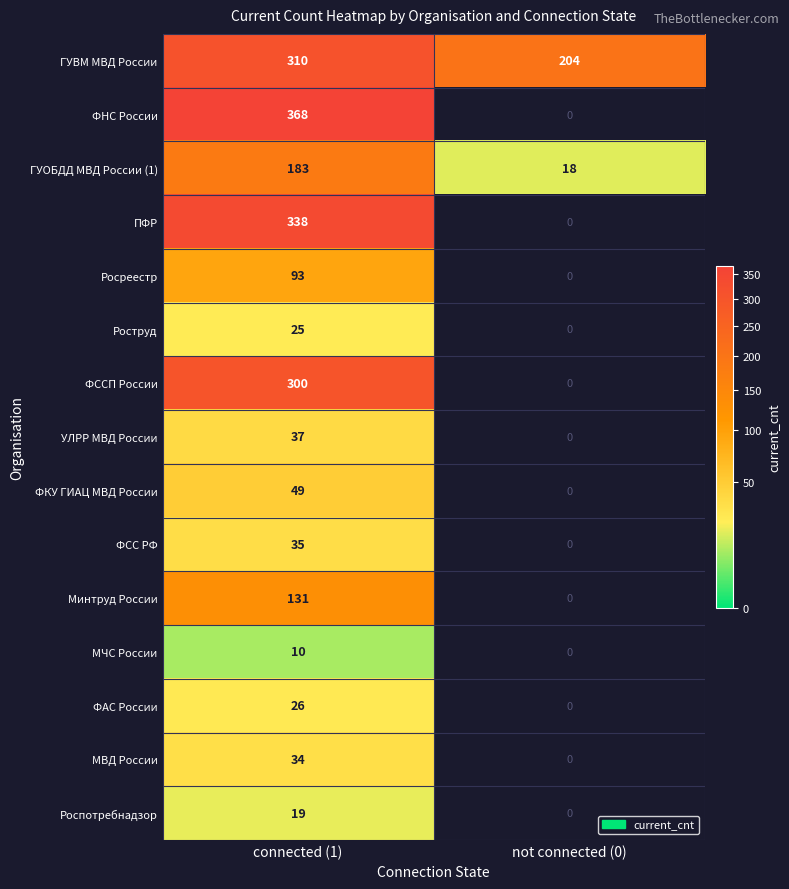

What is the spread (max minus min) of values at not connected (0)?

204